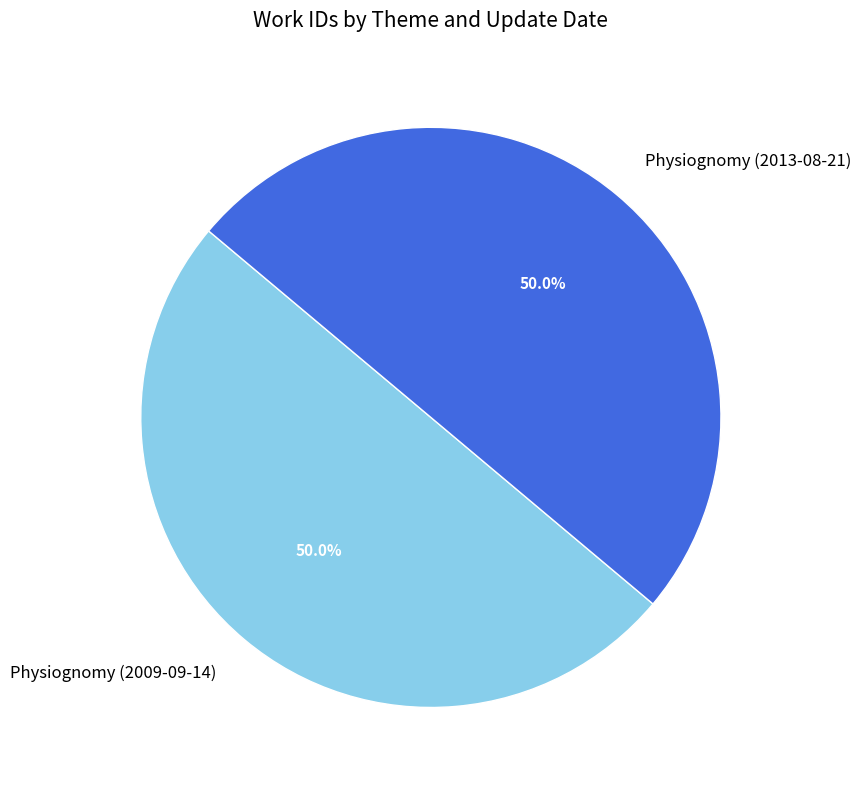

How many segments does this pie chart have?

2